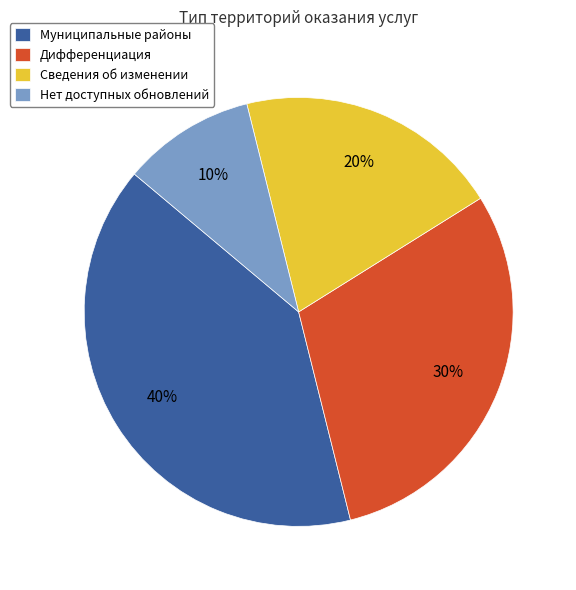

Rank the categories by value from lowest to highest.

Нет доступных обновлений, Сведения об изменении, Дифференциация, Муниципальные районы